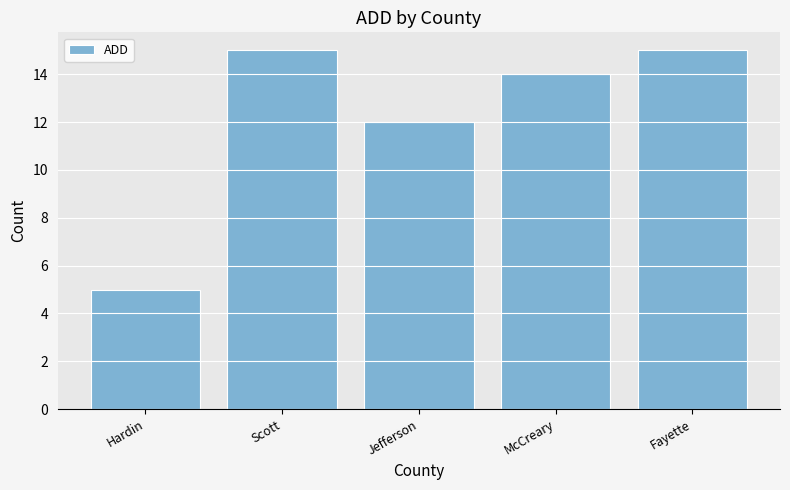

What is the greatest value displayed?

15